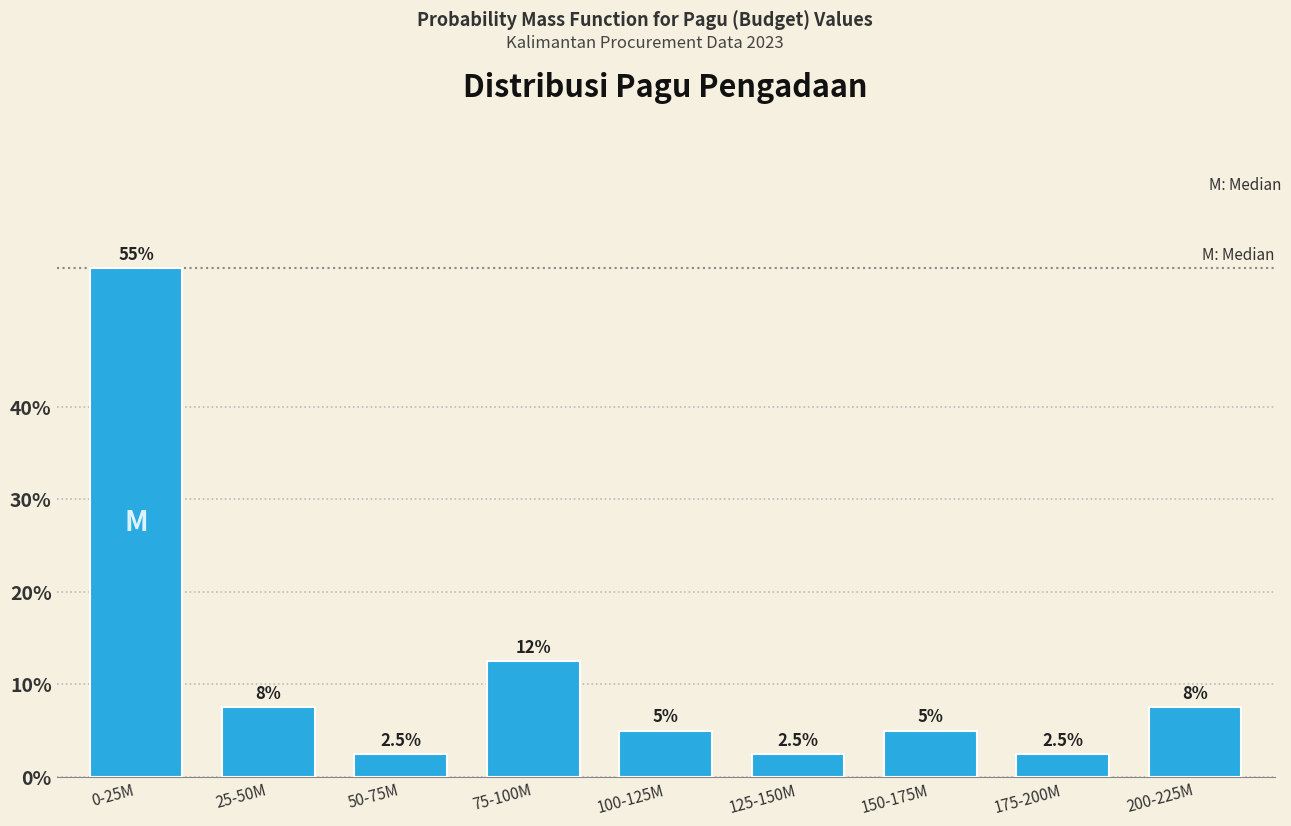

Reading left to right, transcribe all the data shown in this chart.

0-25M=55.0	25-50M=7.5	50-75M=2.5	75-100M=12.5	100-125M=5.0	125-150M=2.5	150-175M=5.0	175-200M=2.5	200-225M=7.5